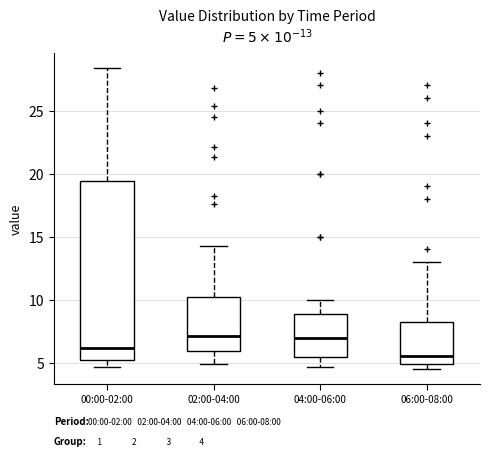

Which box is the tallest, from its lower edge to its upper edge?

00:00-02:00